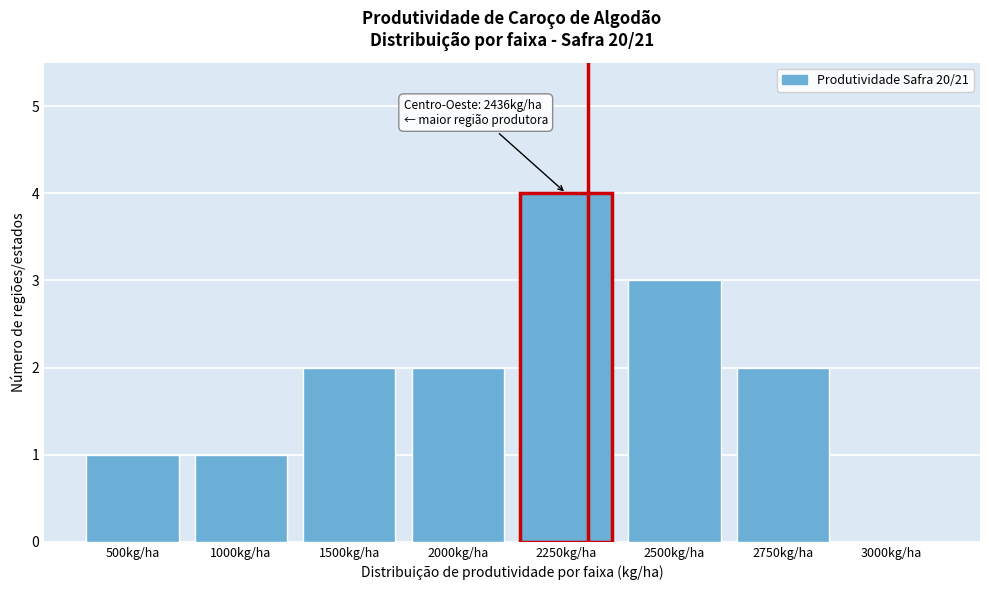

Reading right to left, extract all data points from this chart.

3000kg/ha=0	2750kg/ha=2	2500kg/ha=3	2250kg/ha=4	2000kg/ha=2	1500kg/ha=2	1000kg/ha=1	500kg/ha=1